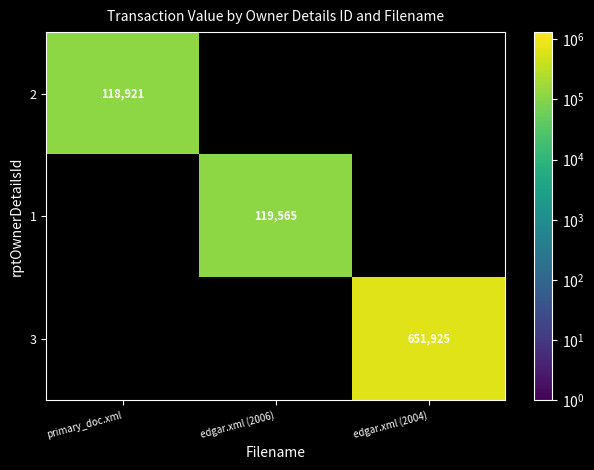

What is the maximum value shown in the chart?

651925.0